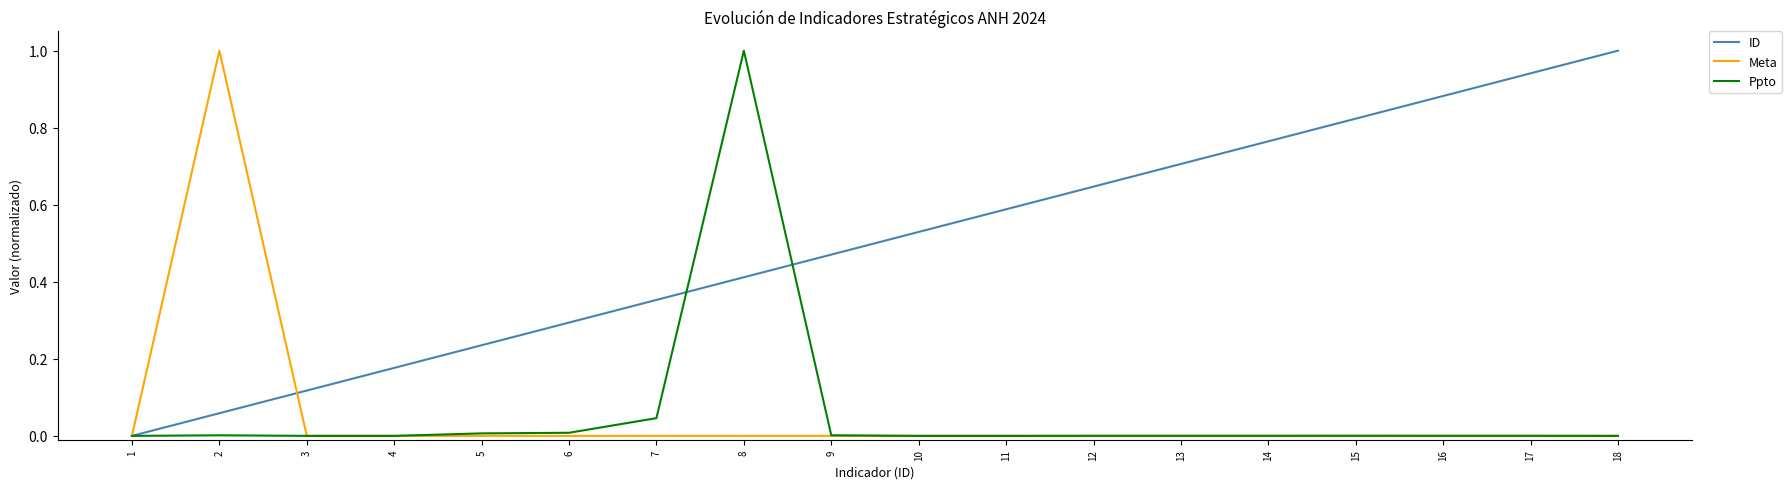

What is the sum of all Meta values?

1.0